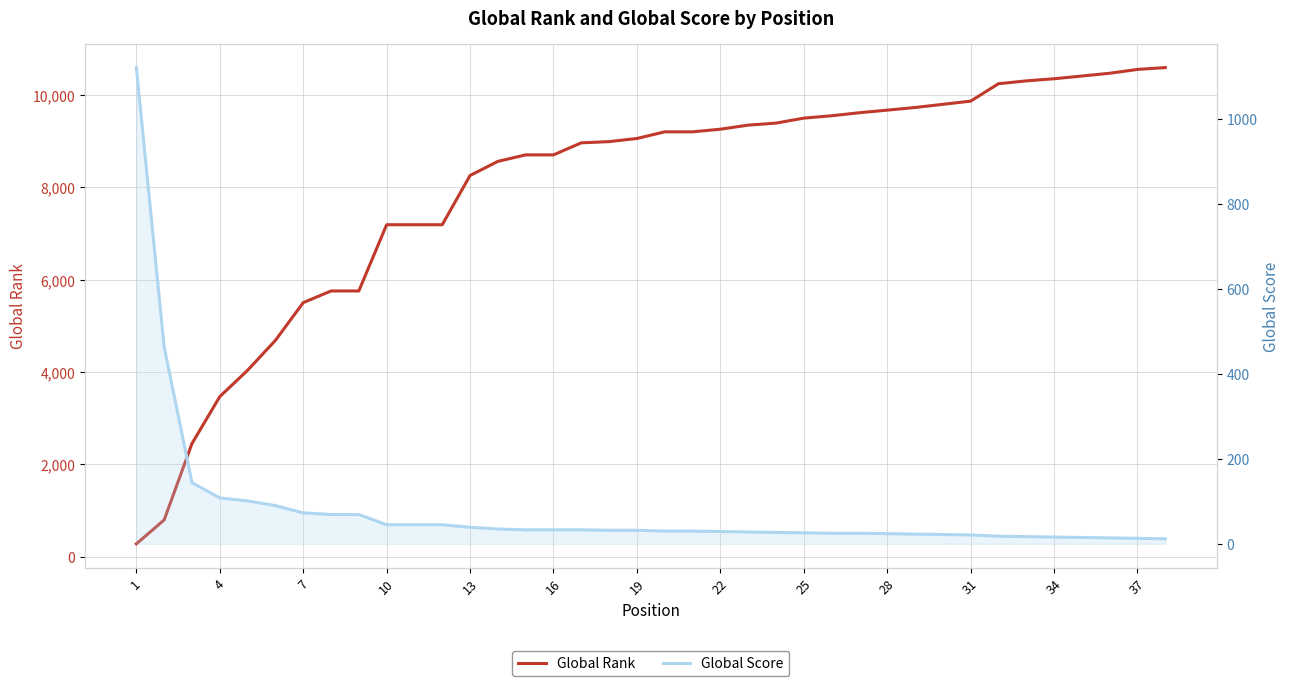

How many data points does each series have?

38